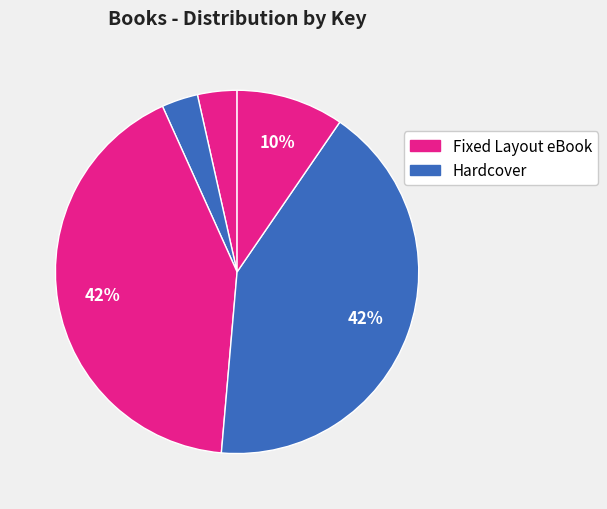

How many segments does this pie chart have?

5